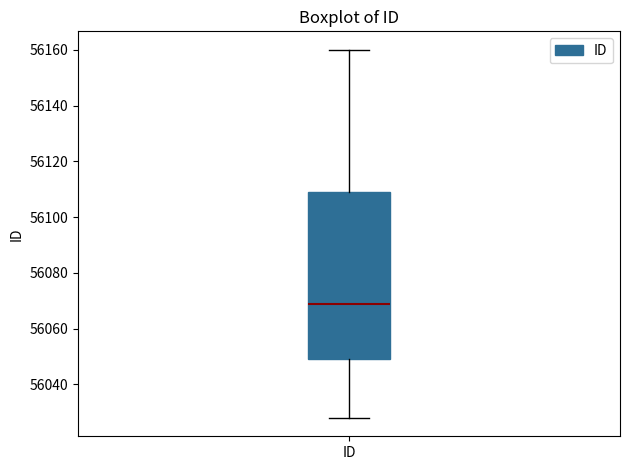

Transcribe this box plot: give where the median line is, the range the box spans, and where the two whiskers end, as read against the y-axis. The values are not printed on the chart, so give them approximately, as read against the axis.

median 56070, box 56050 to 56110, whiskers 56028 to 56160